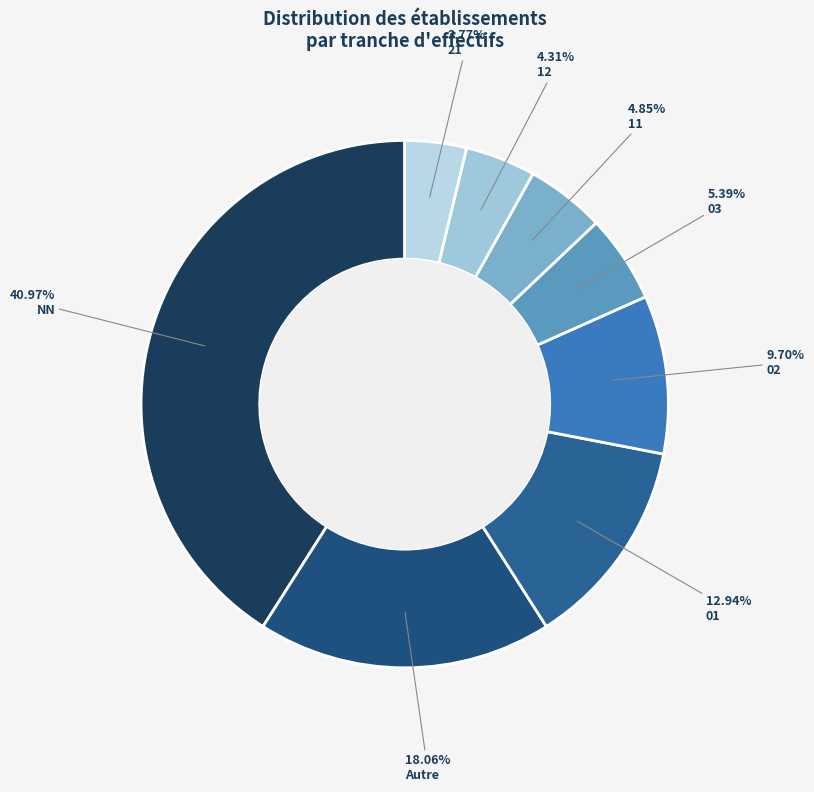

How many slices are in this pie chart?

8